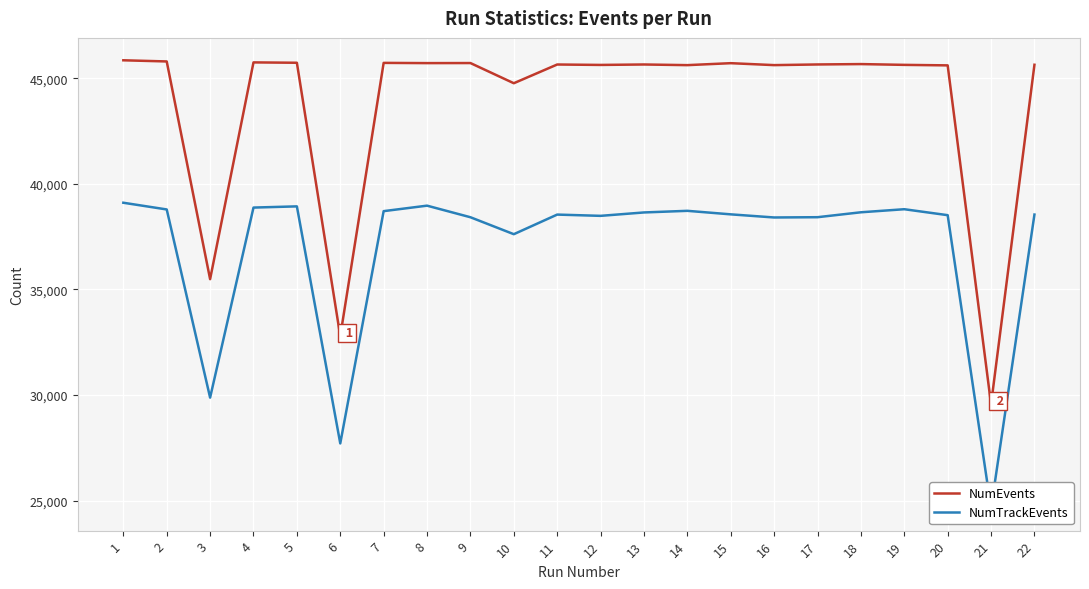

How many lines are shown in the chart?

2